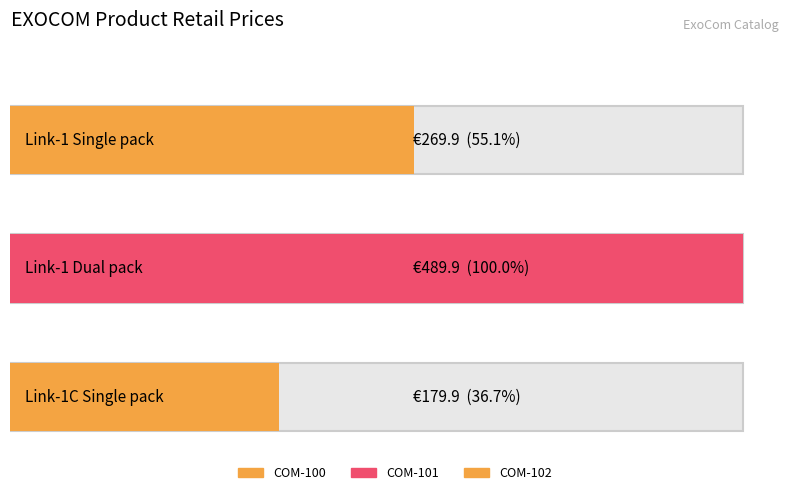

Reading left to right, list all the values displayed in this chart.

269.9	489.9	179.9